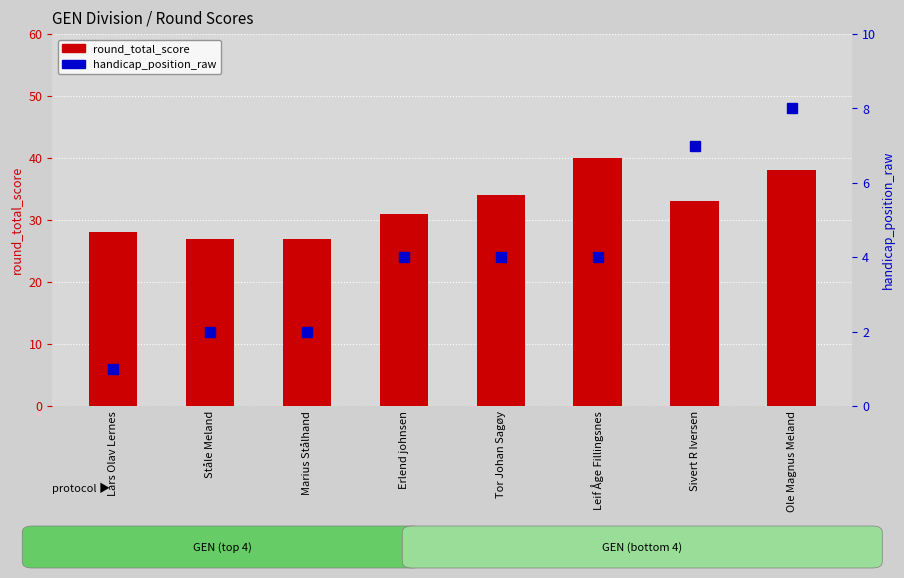

What is the label of the 3rd bar from the left?

Marius Stålhand